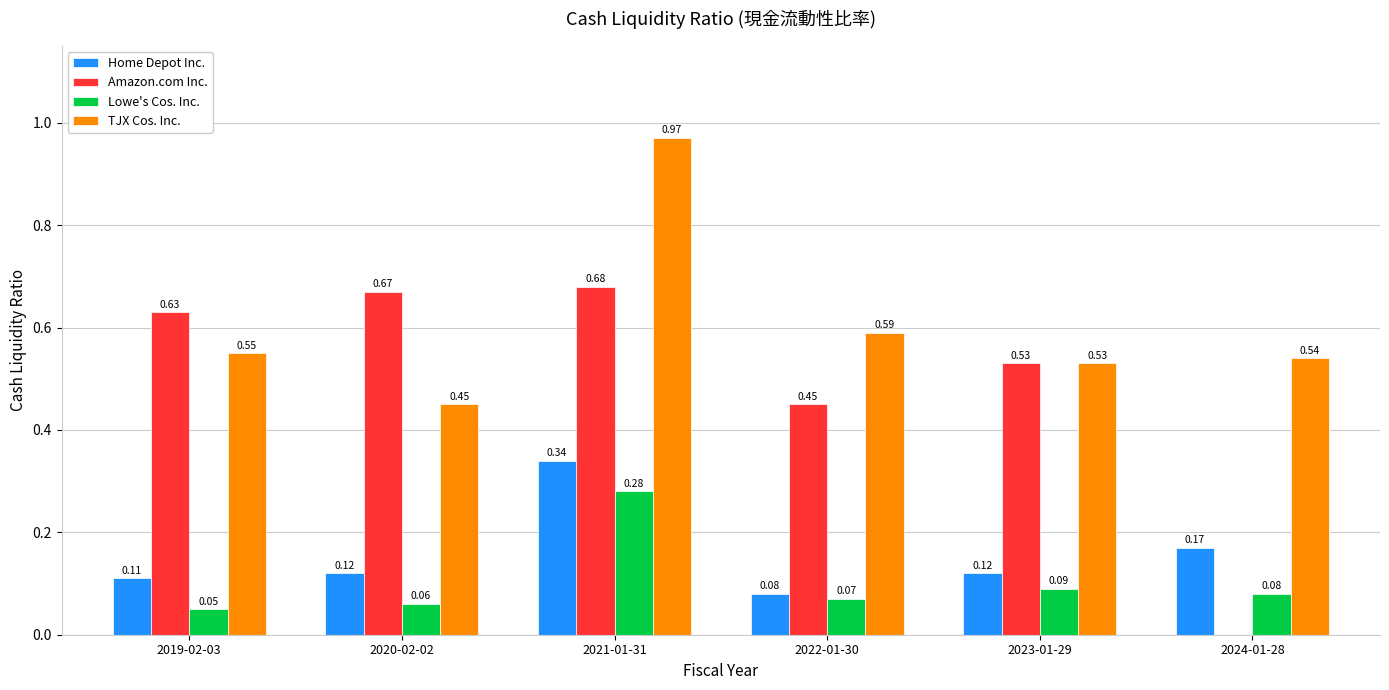

Is the value of Amazon.com Inc. at 2022-01-30 greater than the value of TJX Cos. Inc. at 2024-01-28?

No